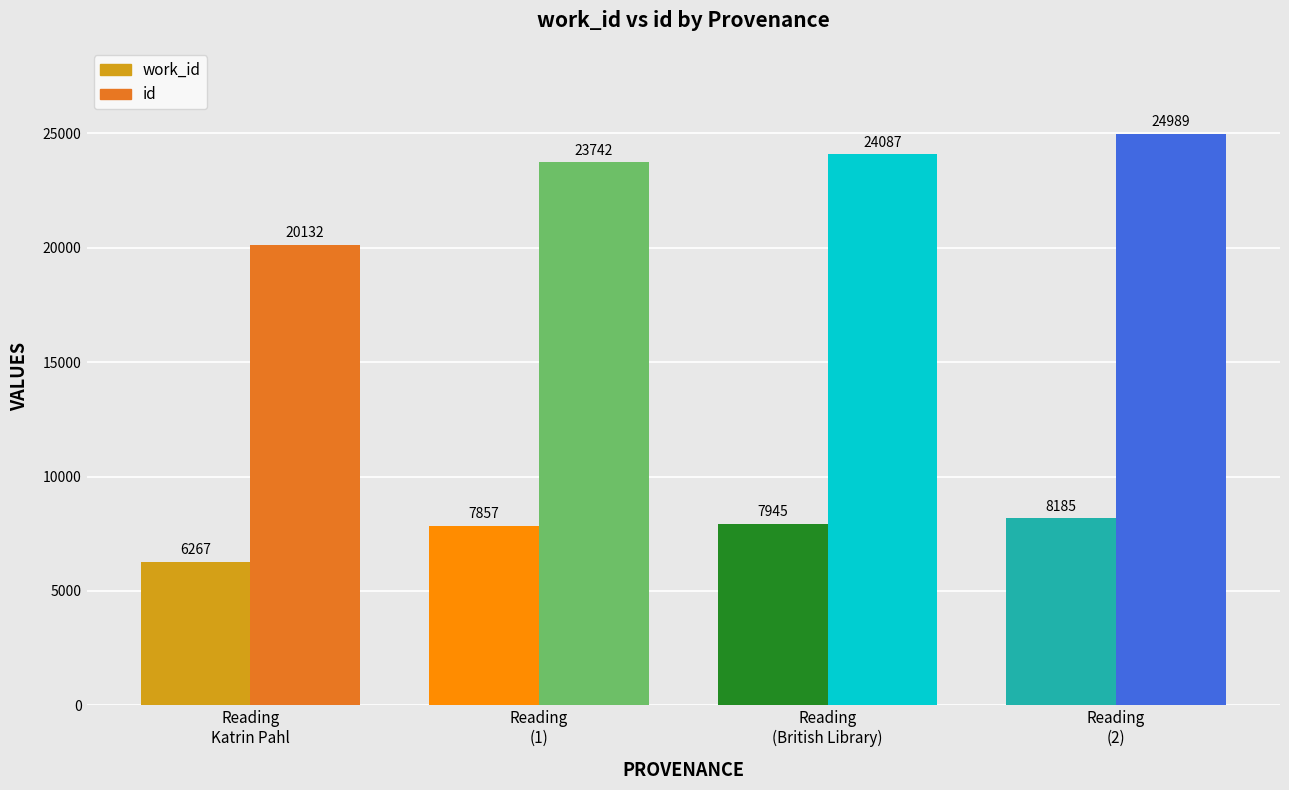

What is the label of the 3rd bar from the right?

Reading
(1)